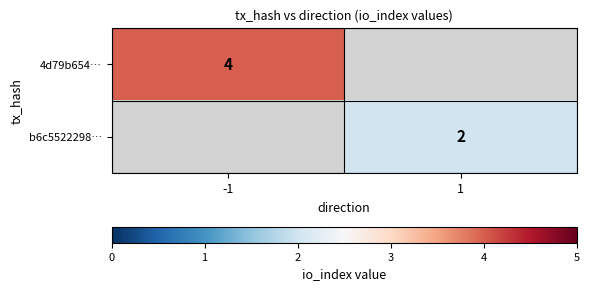

True or false: 4d79b654… has a value of 2.0 at -1.

False